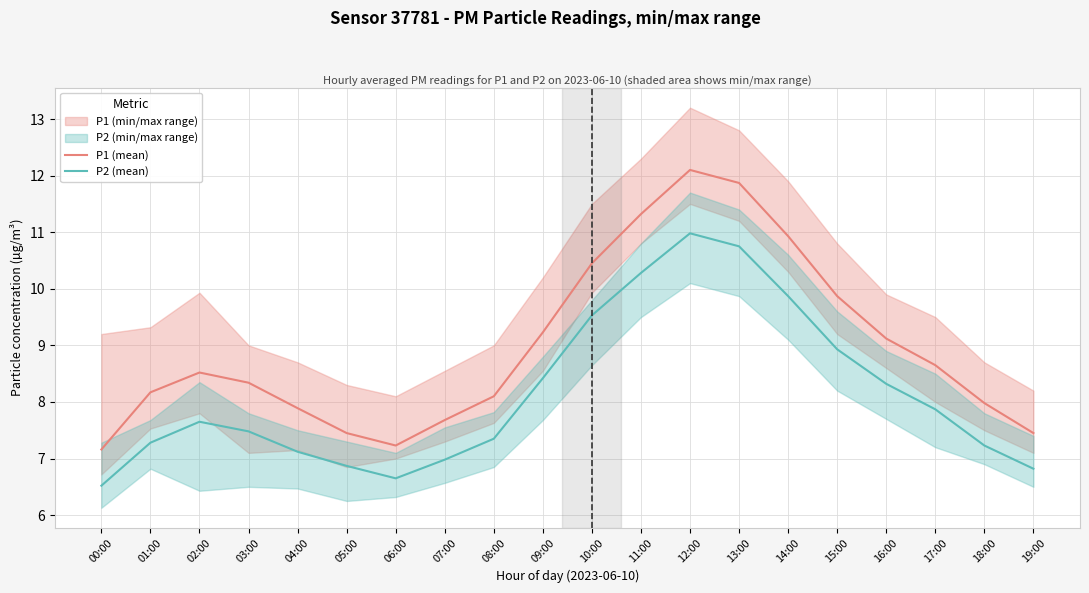

Which category has the highest value in the P1 (mean) series?

12:00